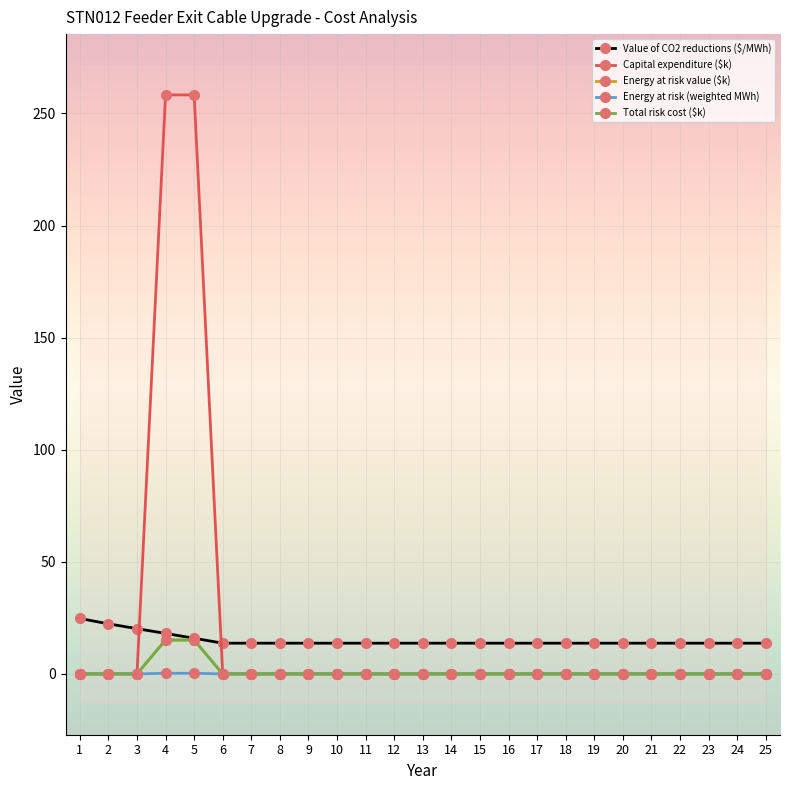

How many values in Total risk cost ($k) are above zero?

2